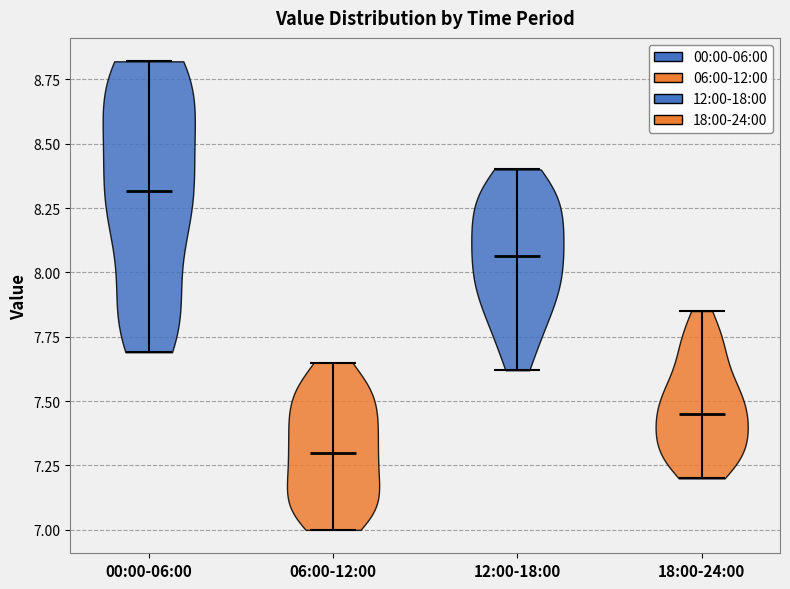

Reading left to right, read every violin against the y-axis: where its median line is, and the lowest and highest points it reaches. The values are not printed on the chart, so give them approximately, as read against the axis.

00:00-06:00: median line 8.30, lowest point 7.70, highest point 8.80
06:00-12:00: median line 7.30, lowest point 7.00, highest point 7.65
12:00-18:00: median line 8.05, lowest point 7.60, highest point 8.40
18:00-24:00: median line 7.45, lowest point 7.20, highest point 7.85